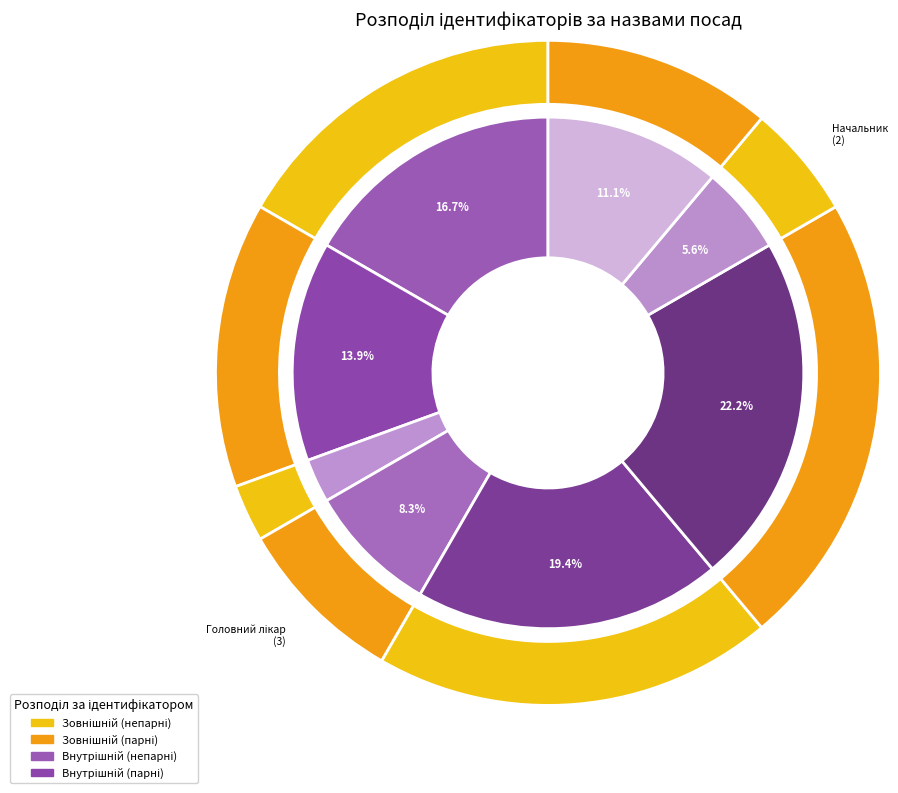

The В.о. директора slice represents 26% of the pie. True or false?

False